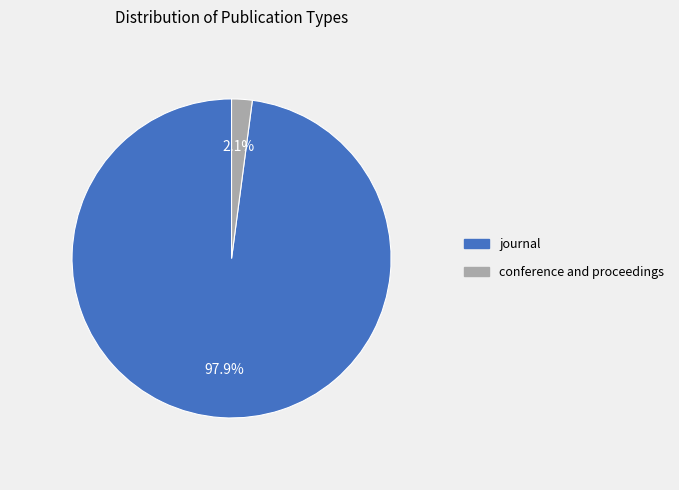

Is journal the majority of the pie?

Yes